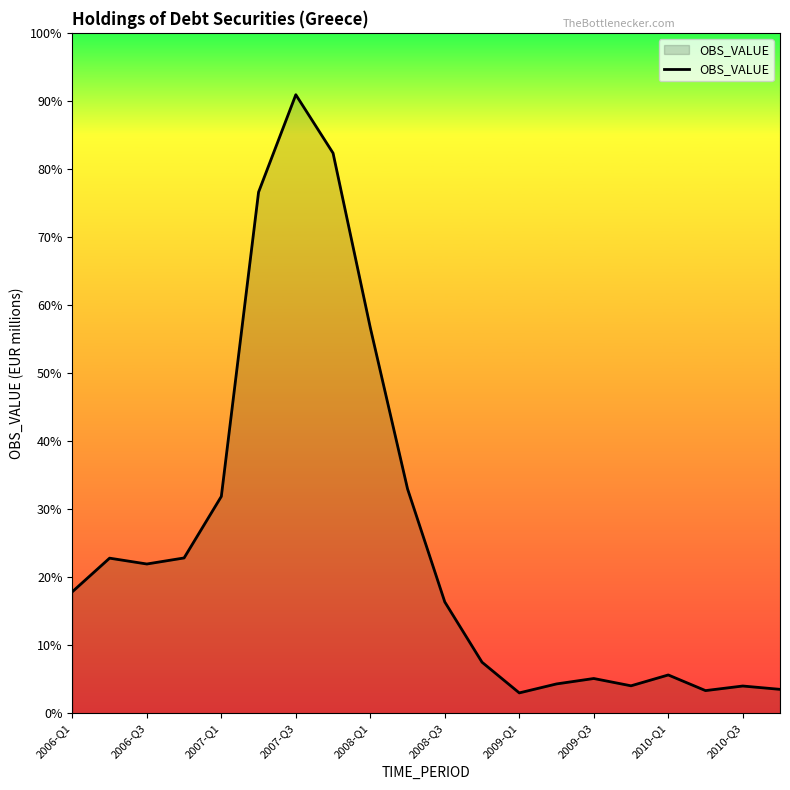

Does the chart display data point markers on the line(s)?

No